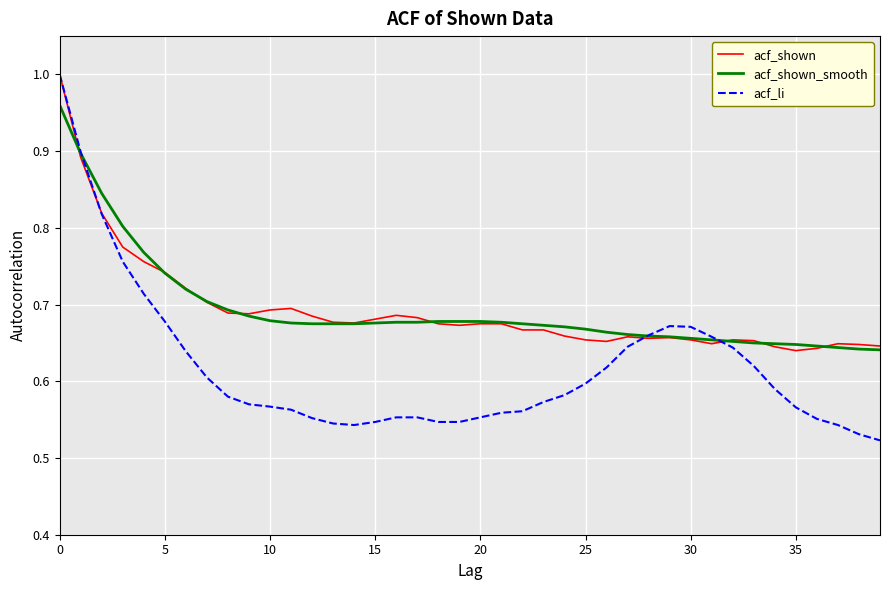

What are all the series names shown in the legend?

acf_shown, acf_shown_smooth, acf_li